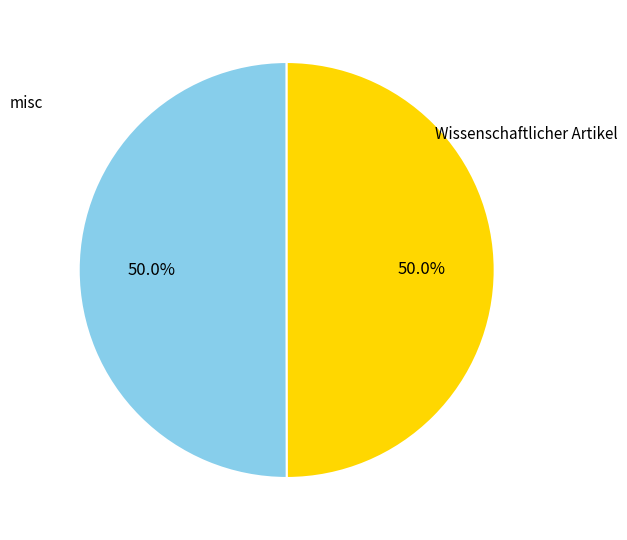

Which slice is the largest?

Wissenschaftlicher Artikel